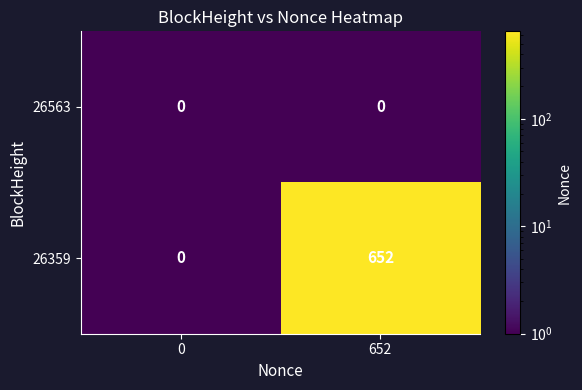

Which category has the highest value across all series?

652